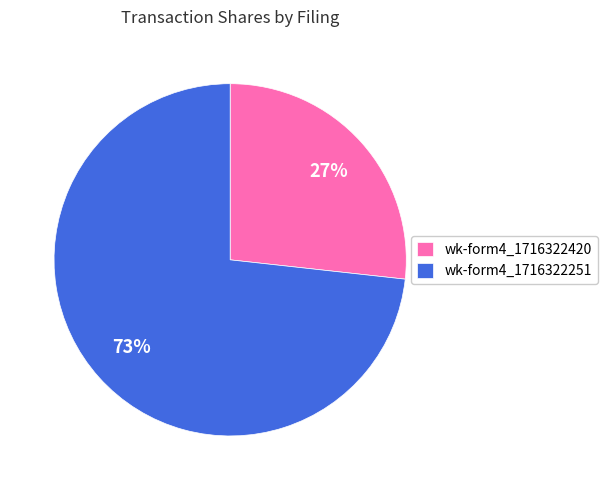

True or false: wk-form4_1716322420 accounts for 27% of the total.

True